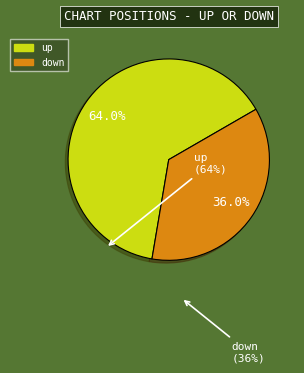

The down slice represents 26% of the pie. True or false?

False